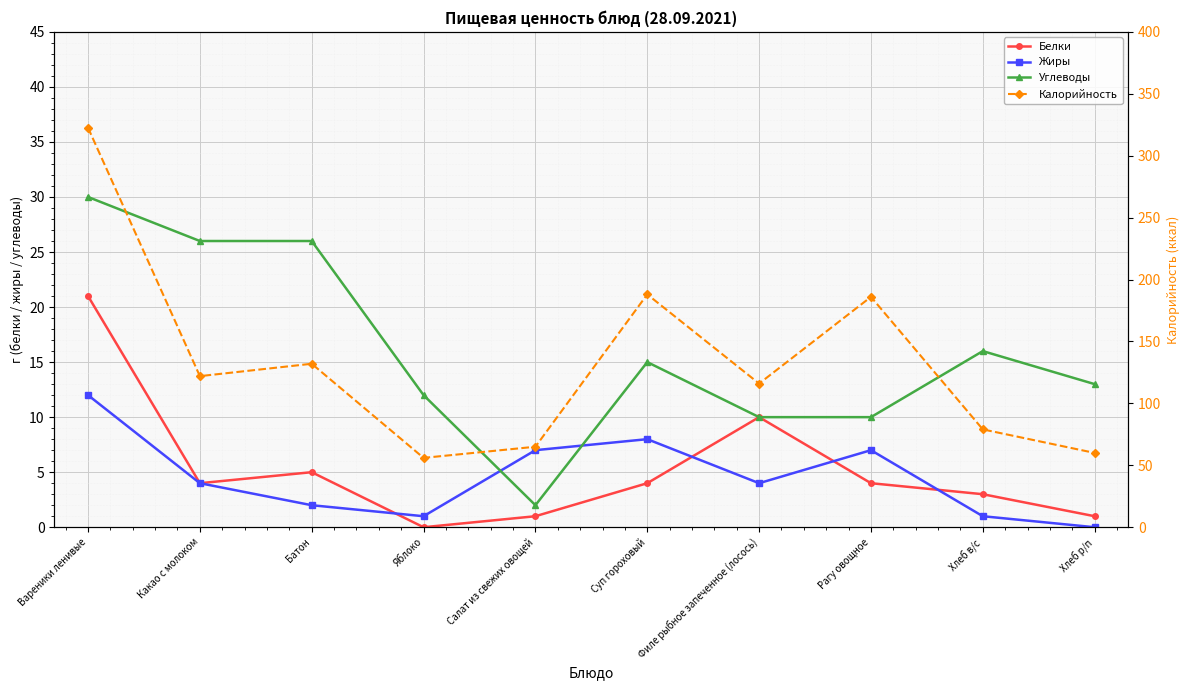

What is the value of the Белки point at the 7th from the left?

10